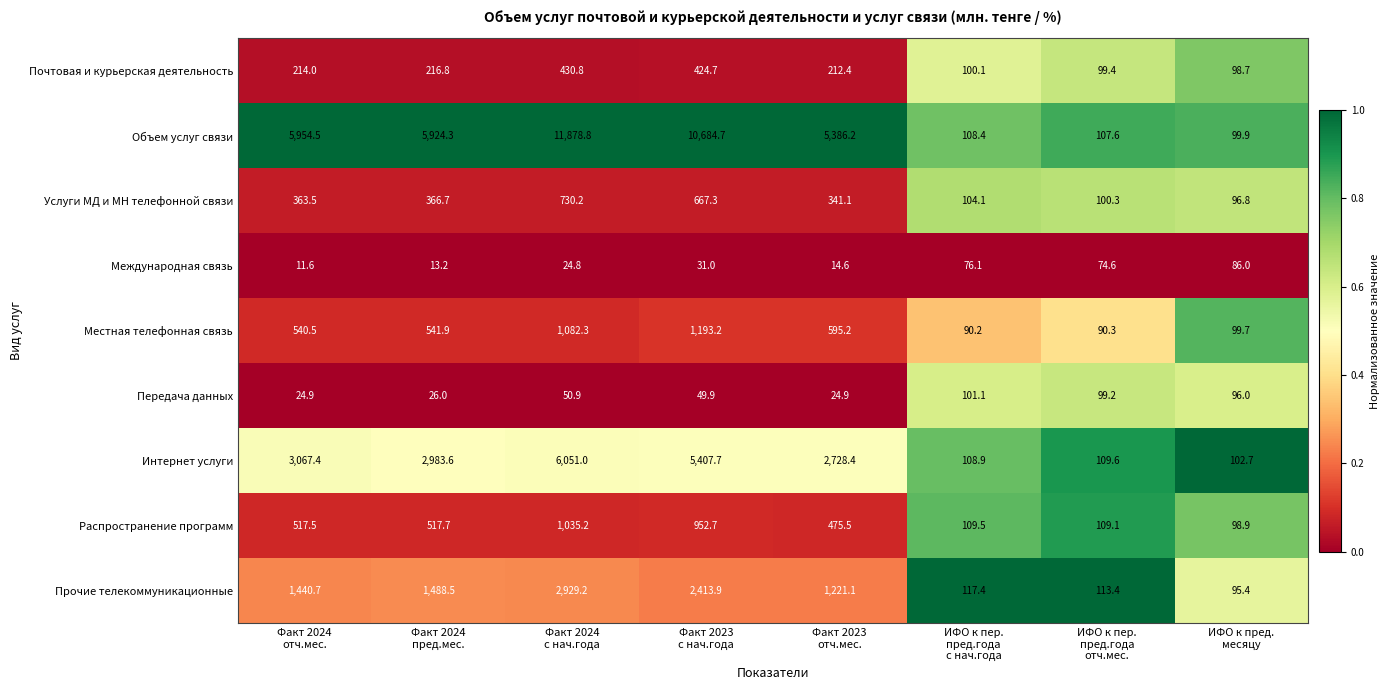

At Факт 2023
с нач.года, list the series in order from smallest to largest.

Международная связь, Передача данных, Почтовая и курьерская деятельность, Услуги МД и МН телефонной связи, Распространение программ, Местная телефонная связь, Прочие телекоммуникационные, Интернет услуги, Объем услуг связи